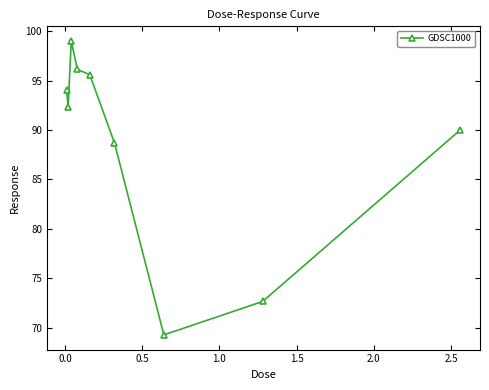

What is the difference between the second highest and minimum values?

26.9